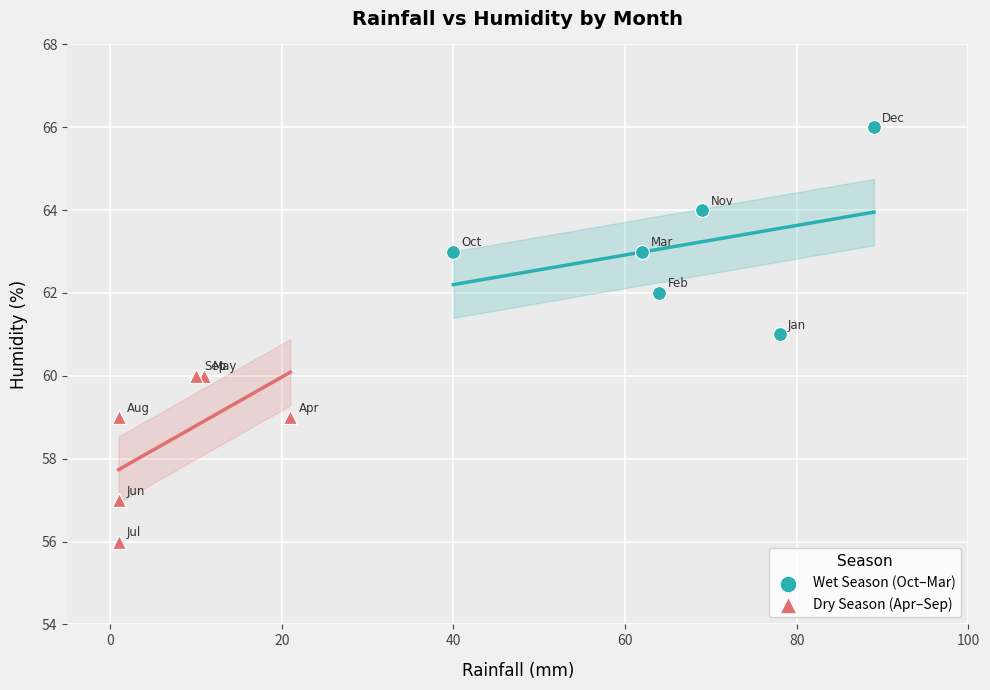

Which series contains the lowest Y value?

Dry Season (Apr–Sep)